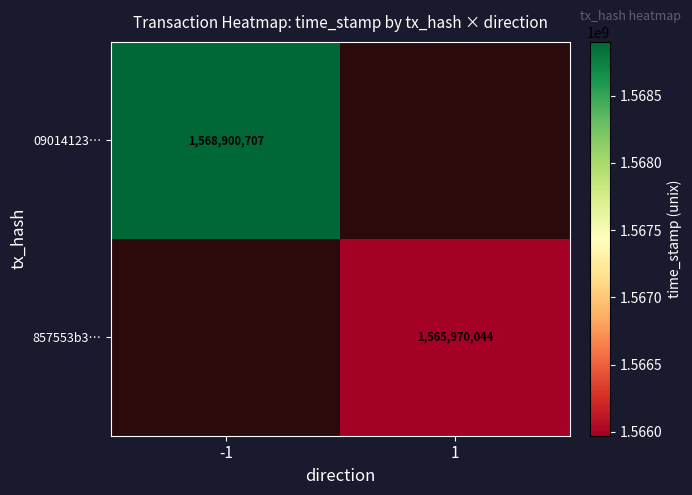

What is the greatest value displayed?

1568900707.0